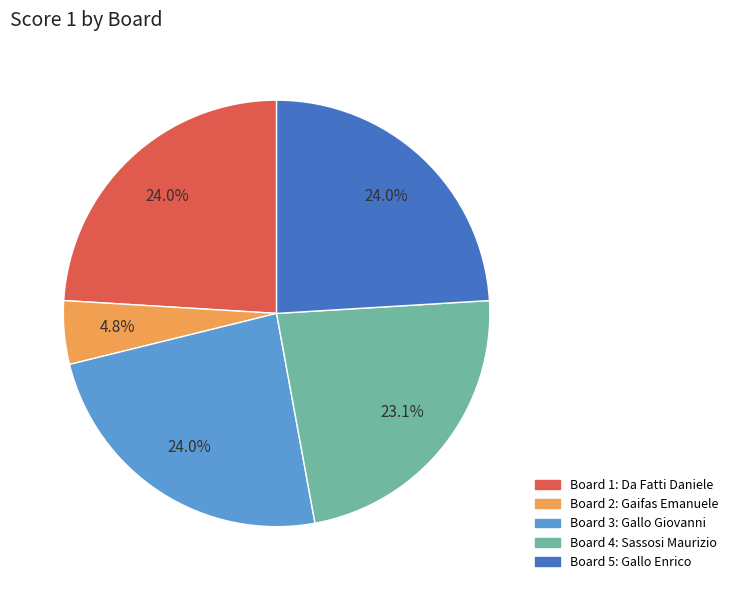

How many segments does this pie chart have?

5